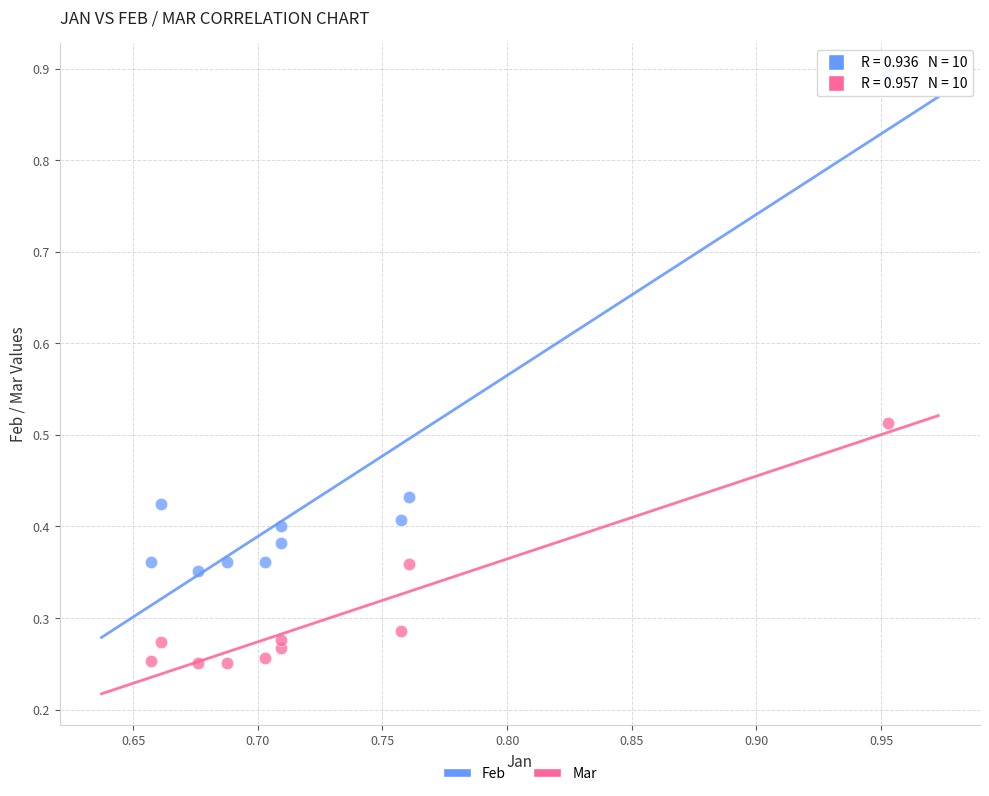

Which series has the largest Y range (max minus min)?

Feb